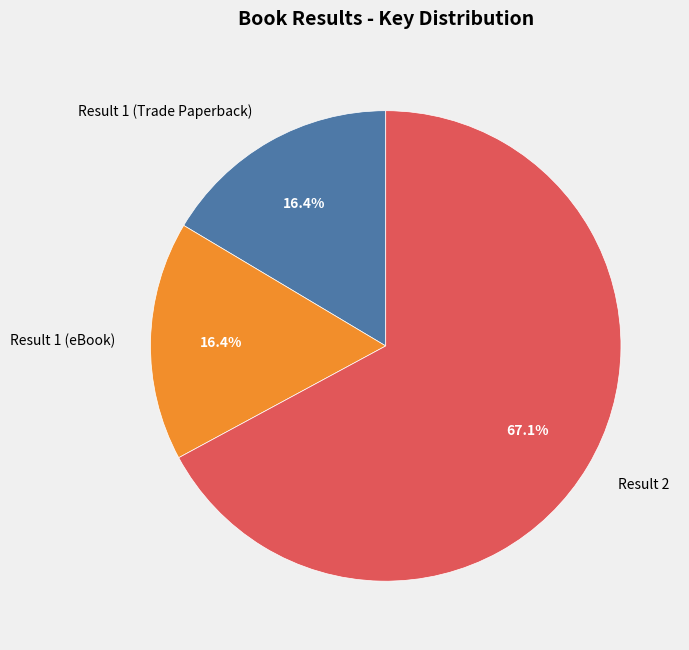

To the nearest percent, what portion does Result 2 represent?

67%